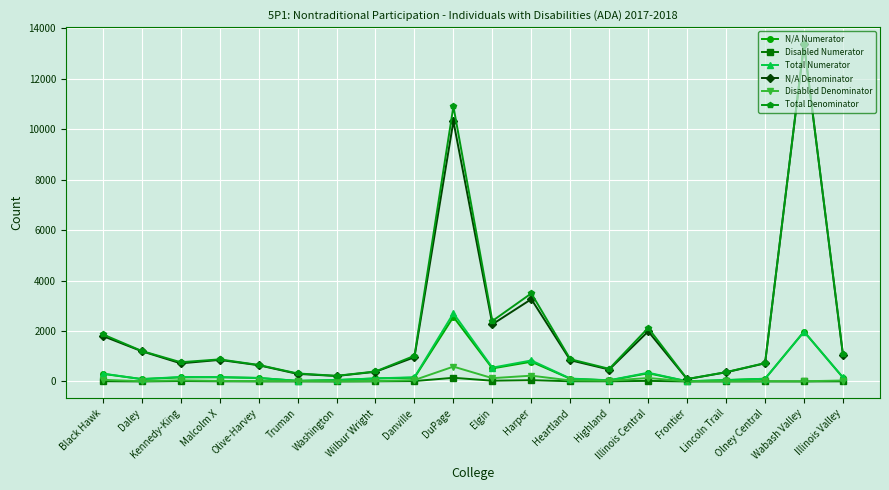

How many lines are shown in the chart?

6